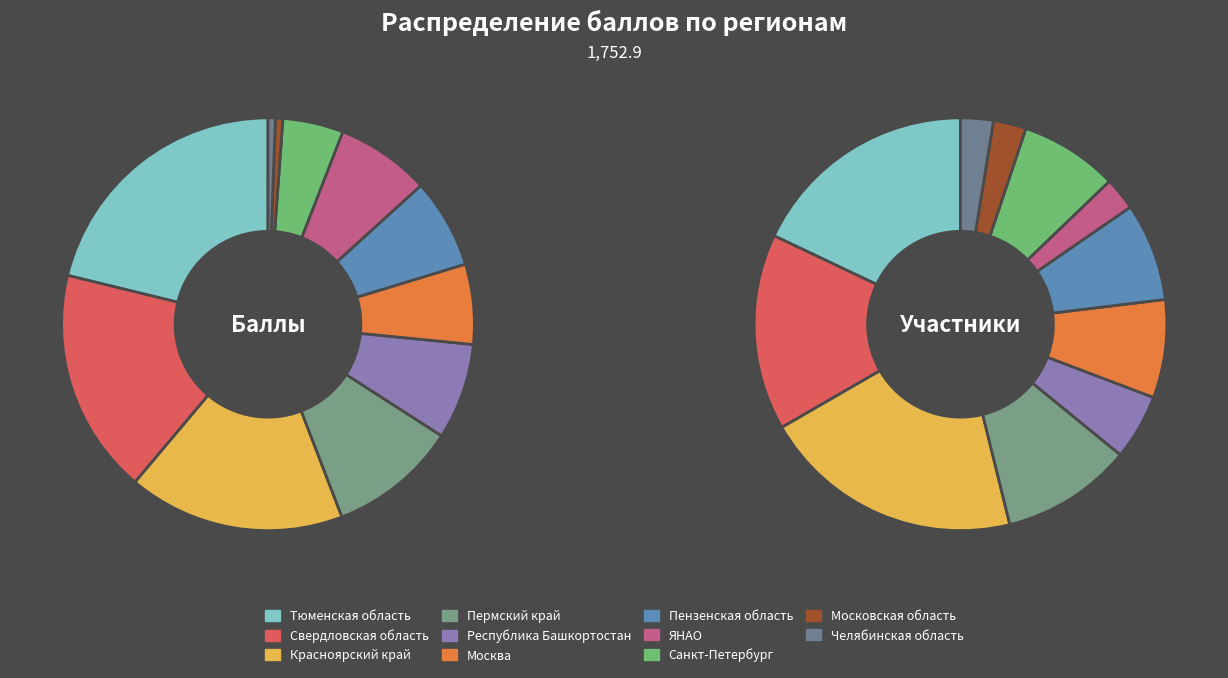

What is the total percentage of Пензенская область and Московская область?

7.6%